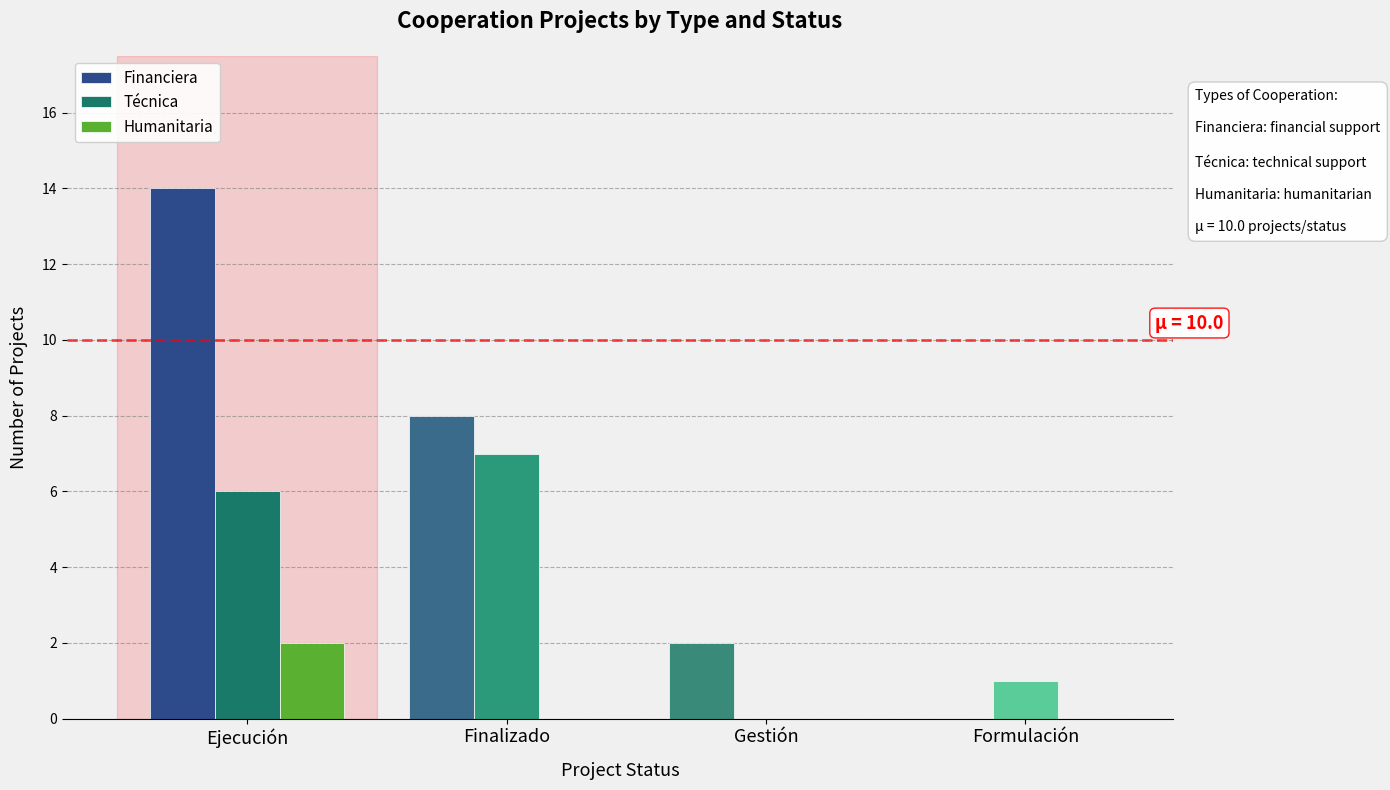

What is the spread (max minus min) of values at Ejecución?

12